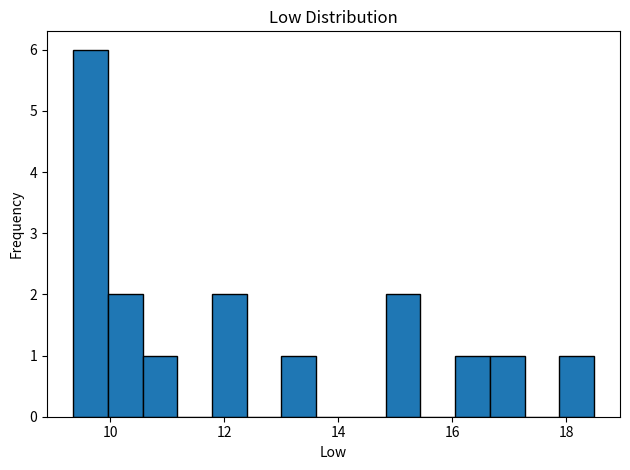

Around what value on the x-axis is the tallest bar? Give the approximate position of its centre, as read against the axis.

9.6